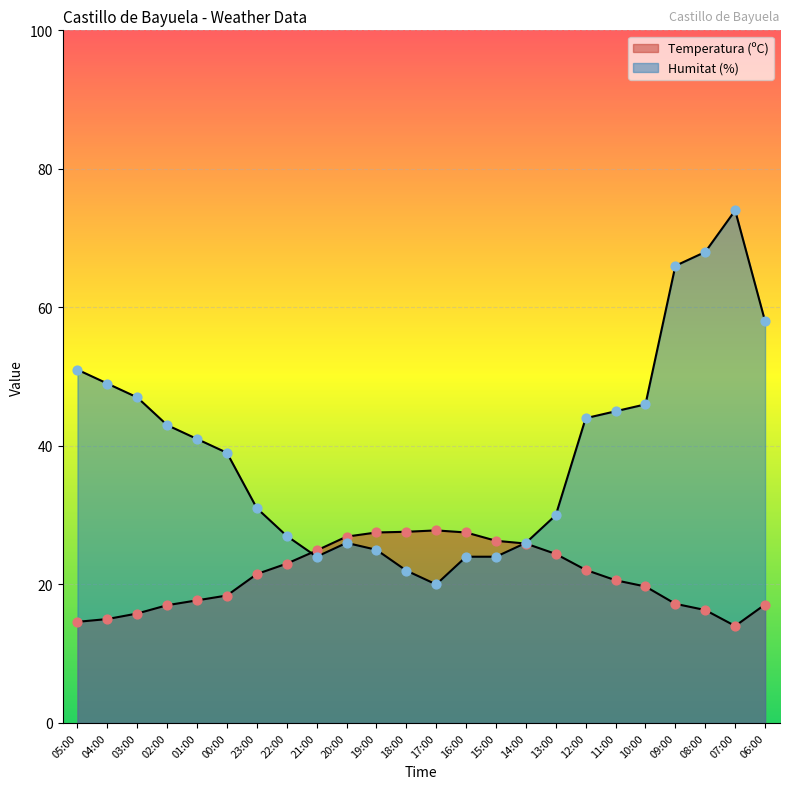

At which category is the sum across all series the highest?

07:00